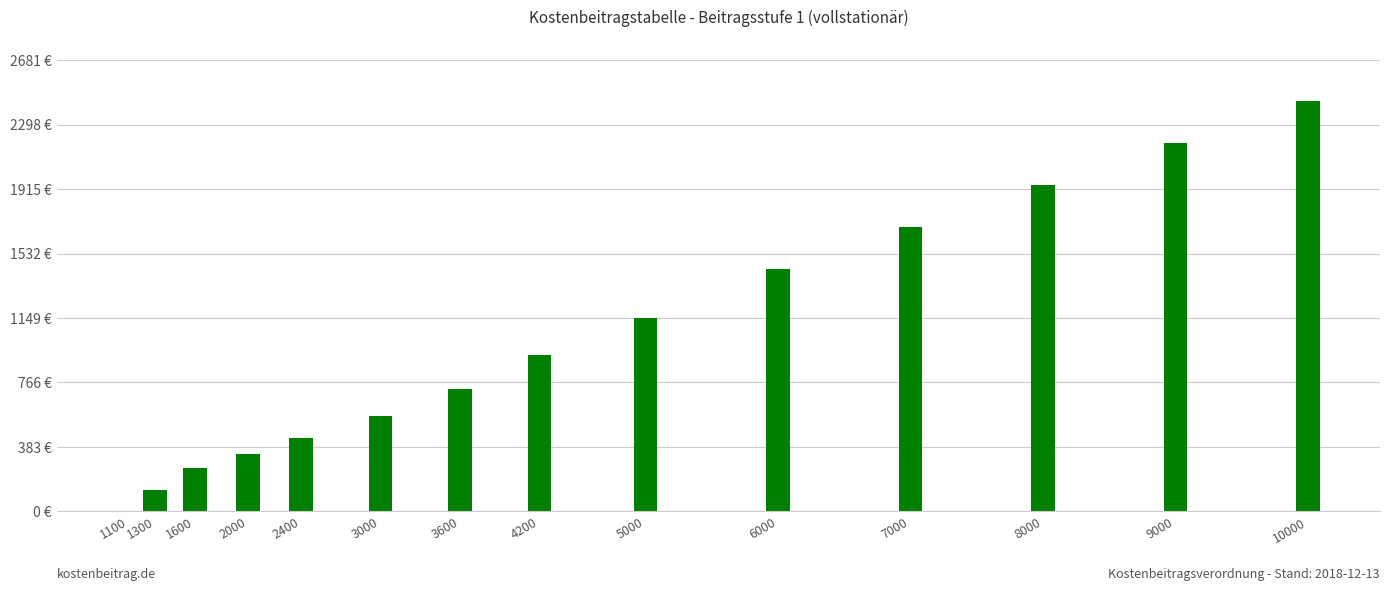

At which category does the chart reach its peak across all series?

10000